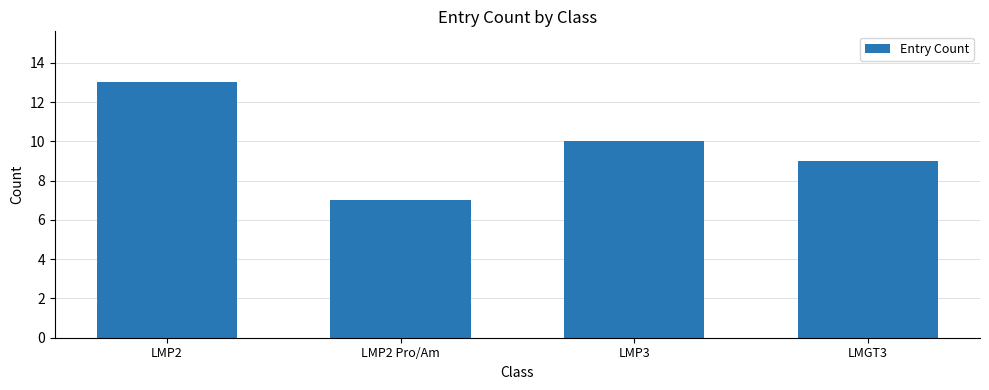

At which category does the chart reach its minimum across all series?

LMP2 Pro/Am